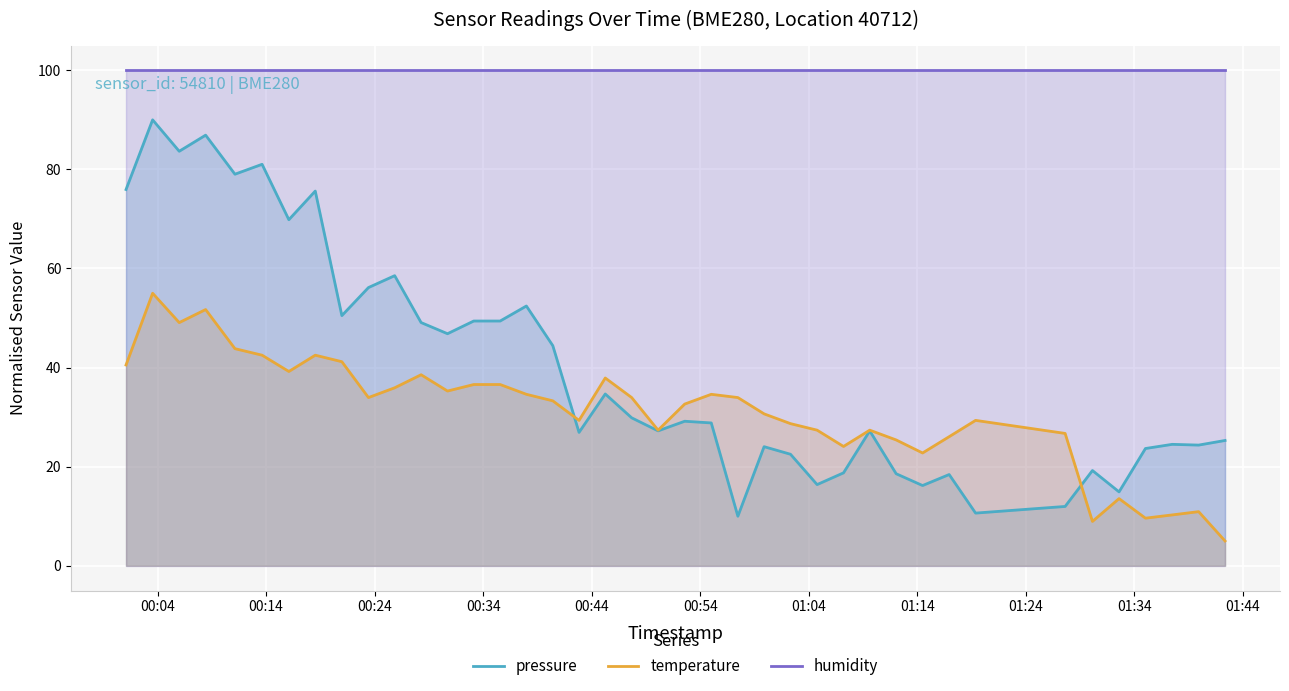

True or false: humidity has more than 0 points higher than both neighbors.

False